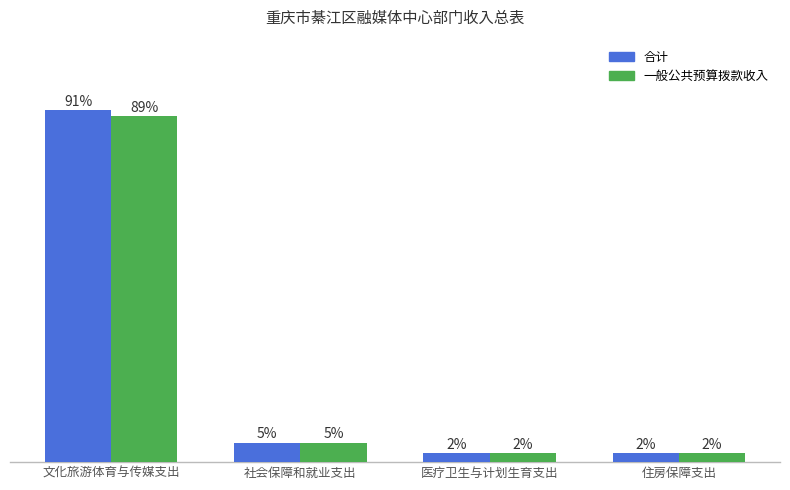

Are the bars horizontal?

No